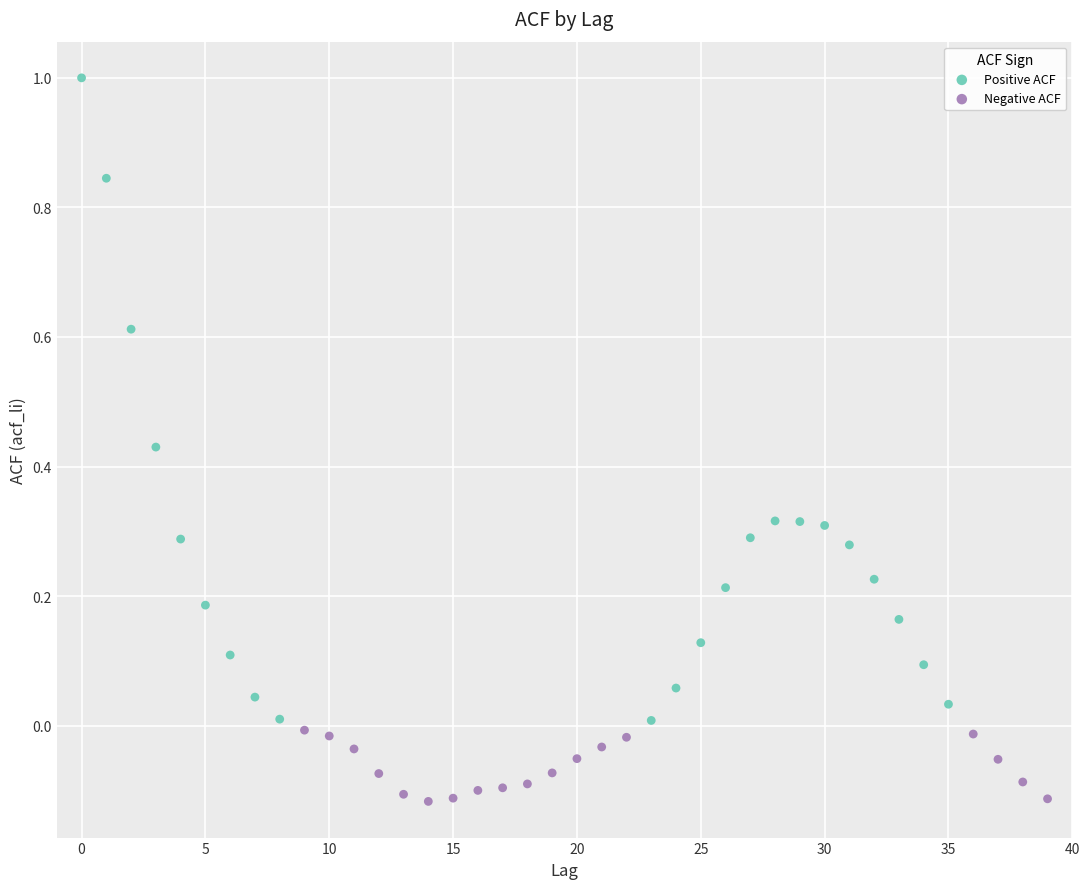

Which series reaches the minimum Y coordinate?

Negative ACF